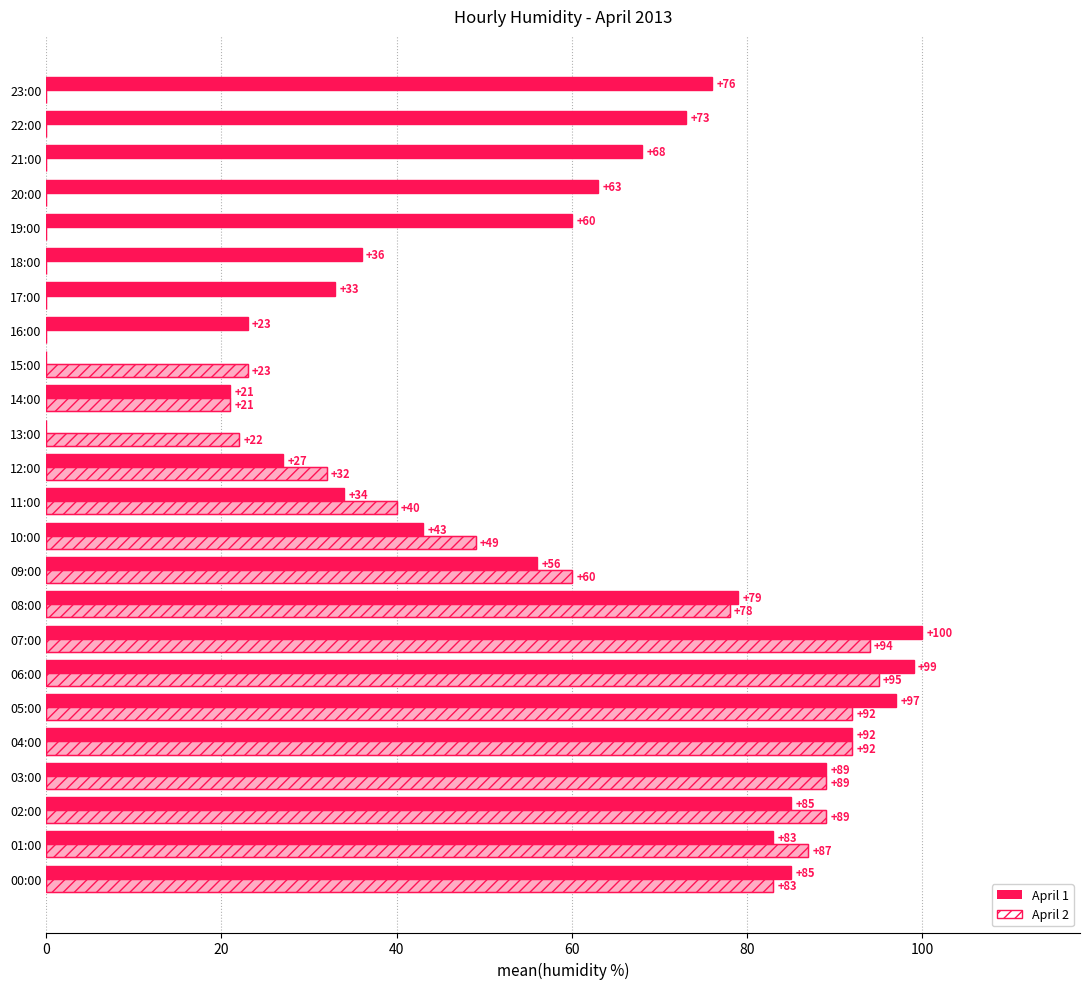

How many data points in April 2 are above 40?

11